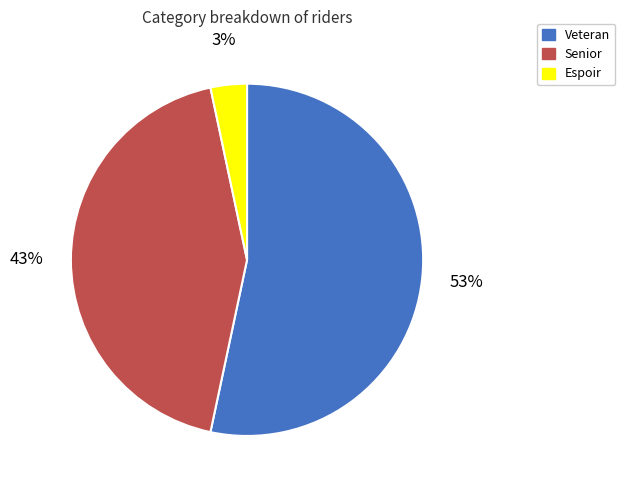

Is it true that Senior is 52% of the pie?

False